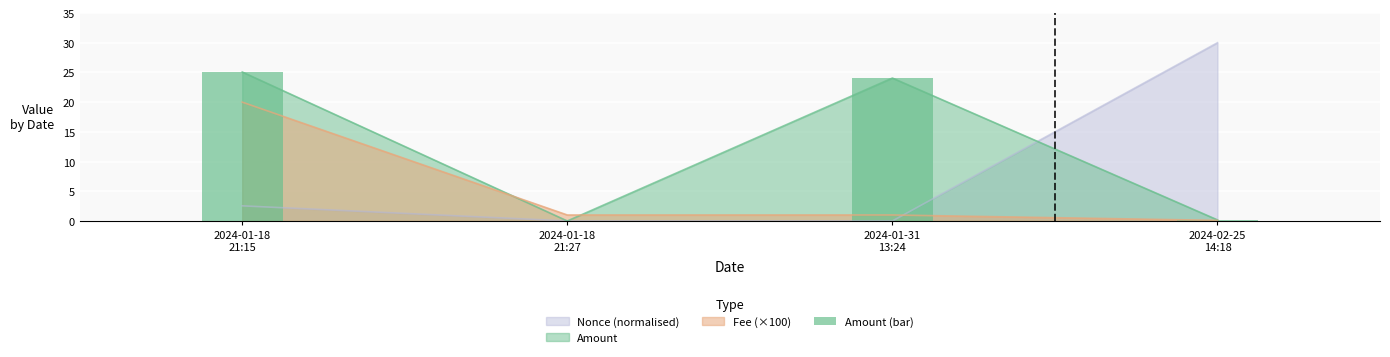

What is the label of the 4th bar from the right?

2024-01-18
21:15